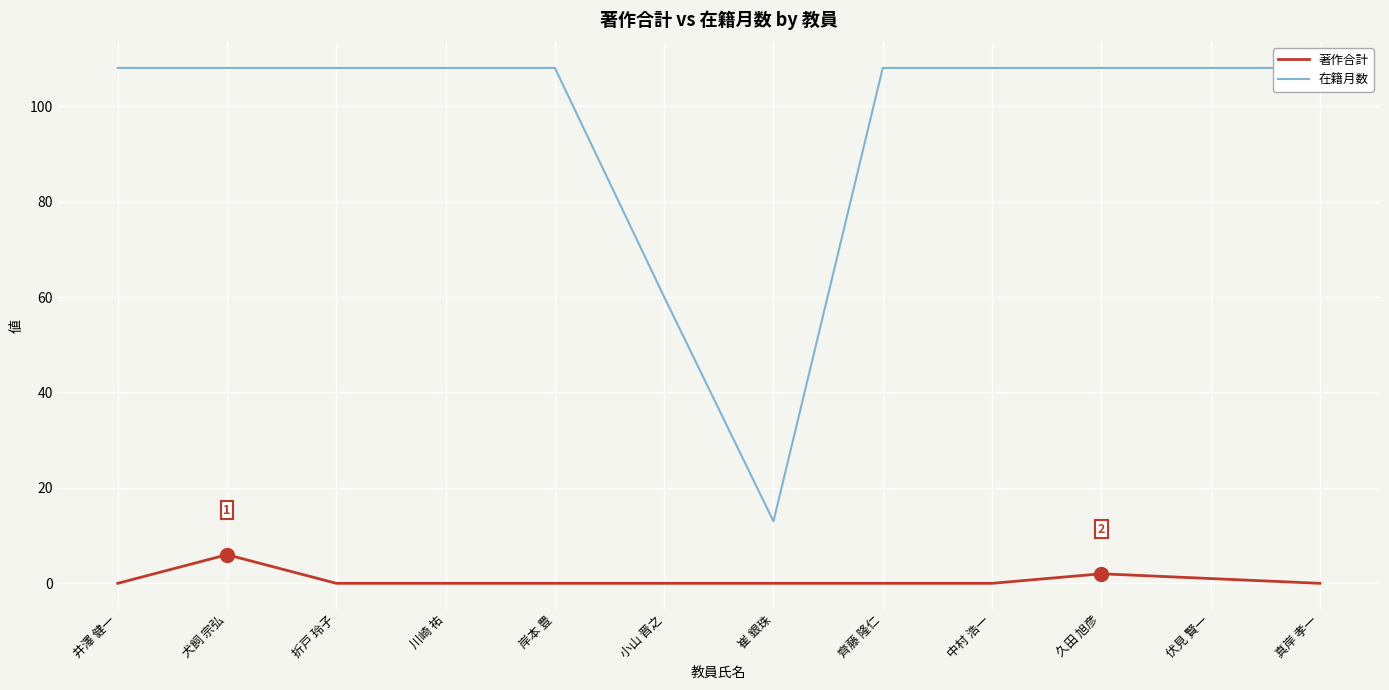

True or false: 在籍月数 has a value of 108 at 折戸 玲子.

True